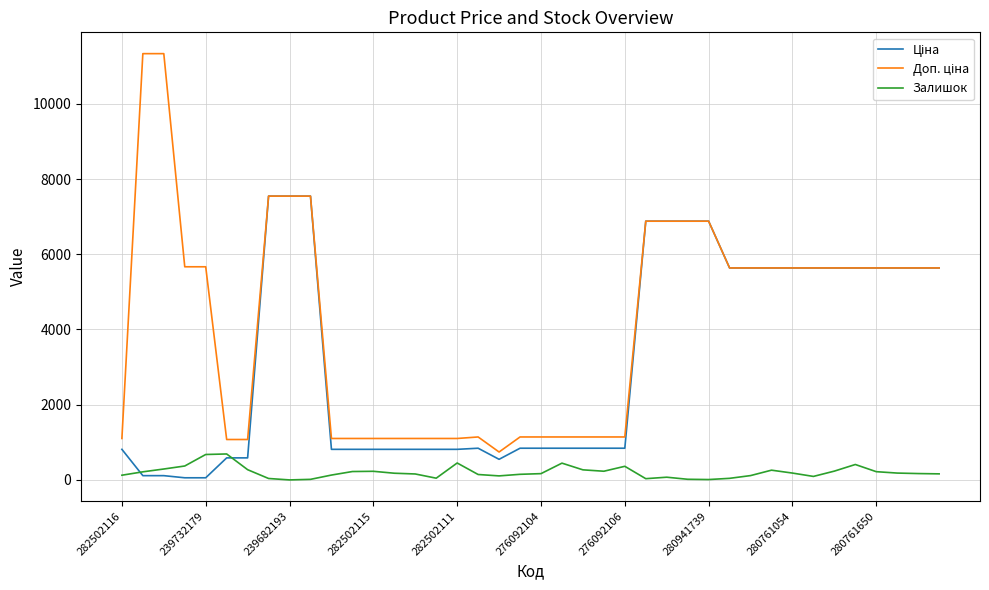

What is the greatest value displayed?

11334.0